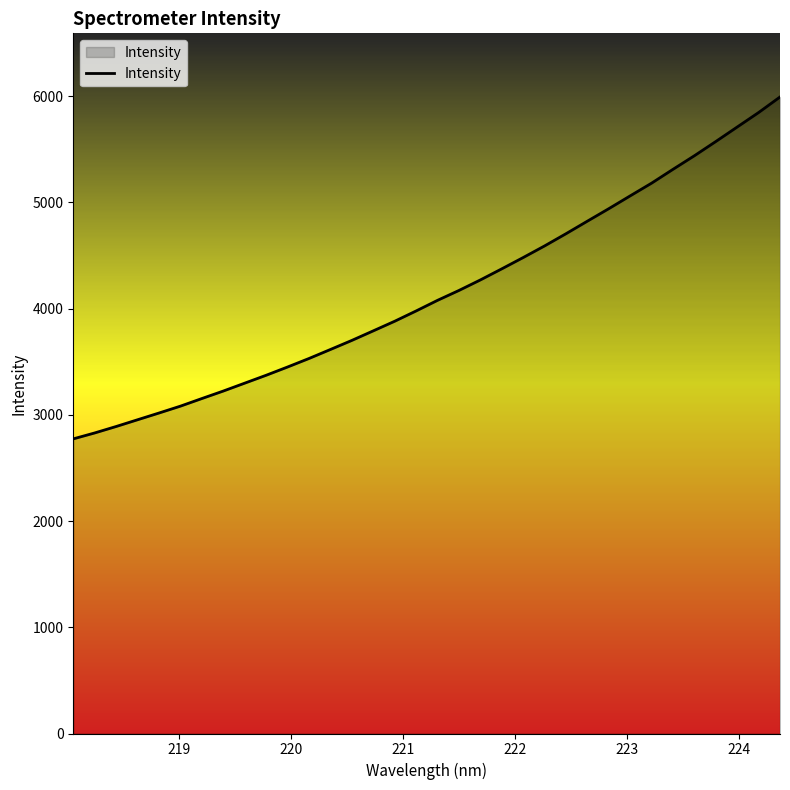

What is the maximum value shown in the chart?

5993.3